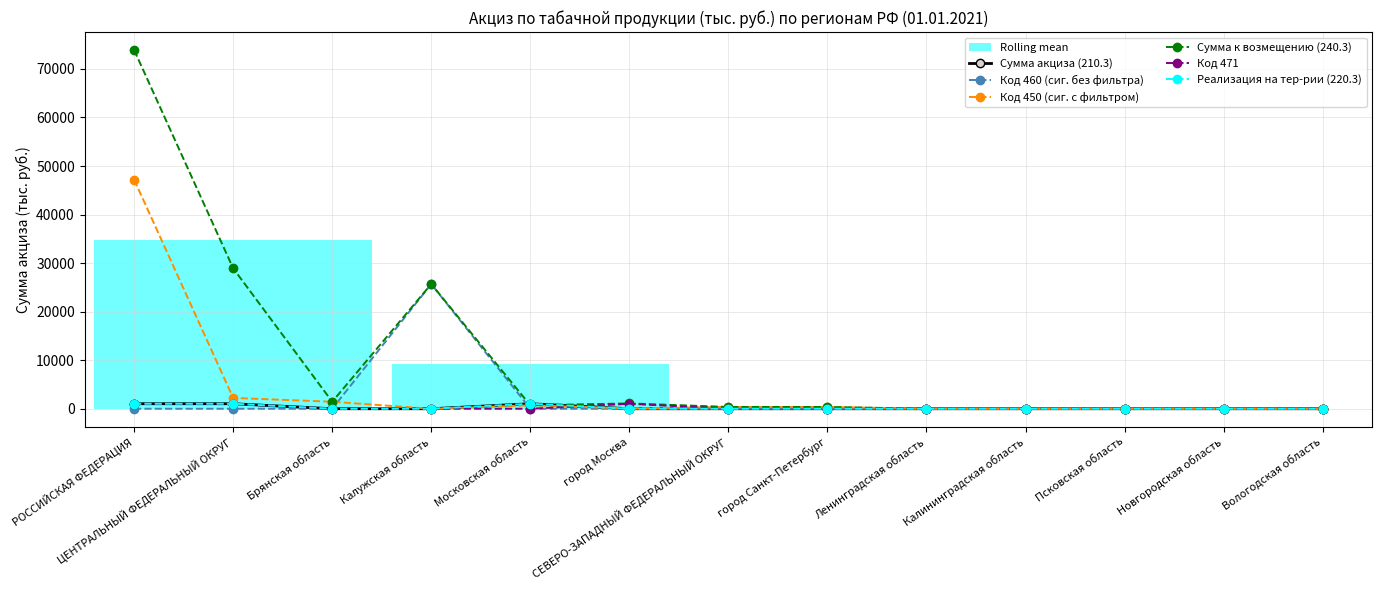

Count the number of data series in this chart.

6